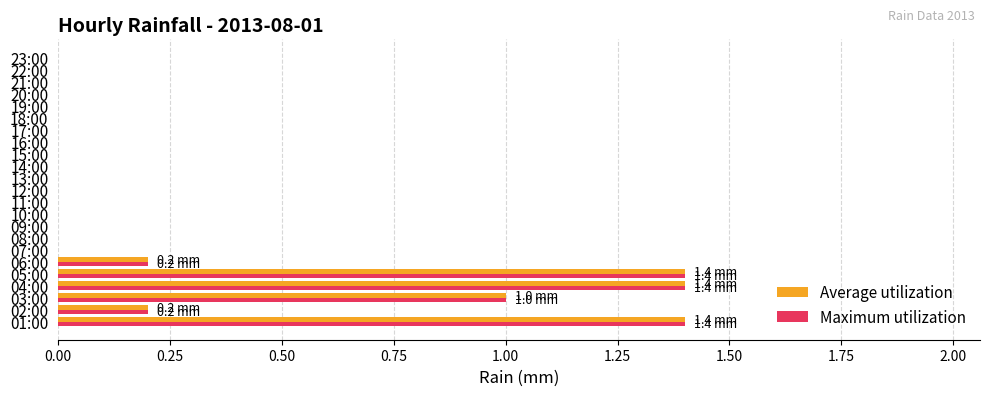

The value of Maximum utilization at 09:00 is -0.6. True or false?

False